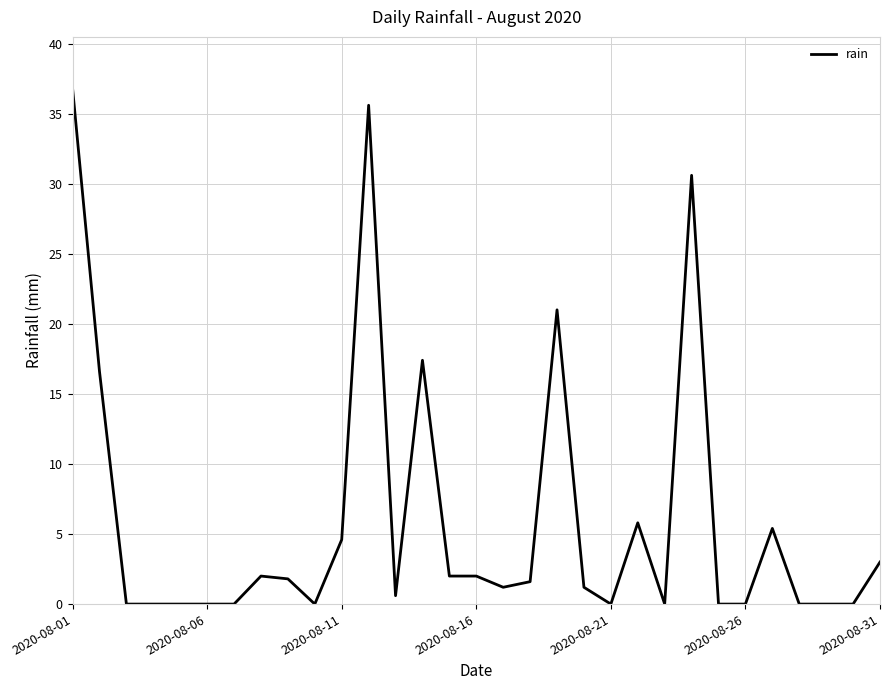

What is the average value?

6.1